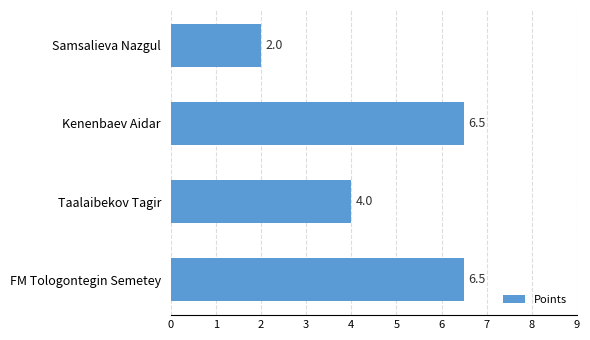

At which label is the value closest to 4?

Taalaibekov Tagir